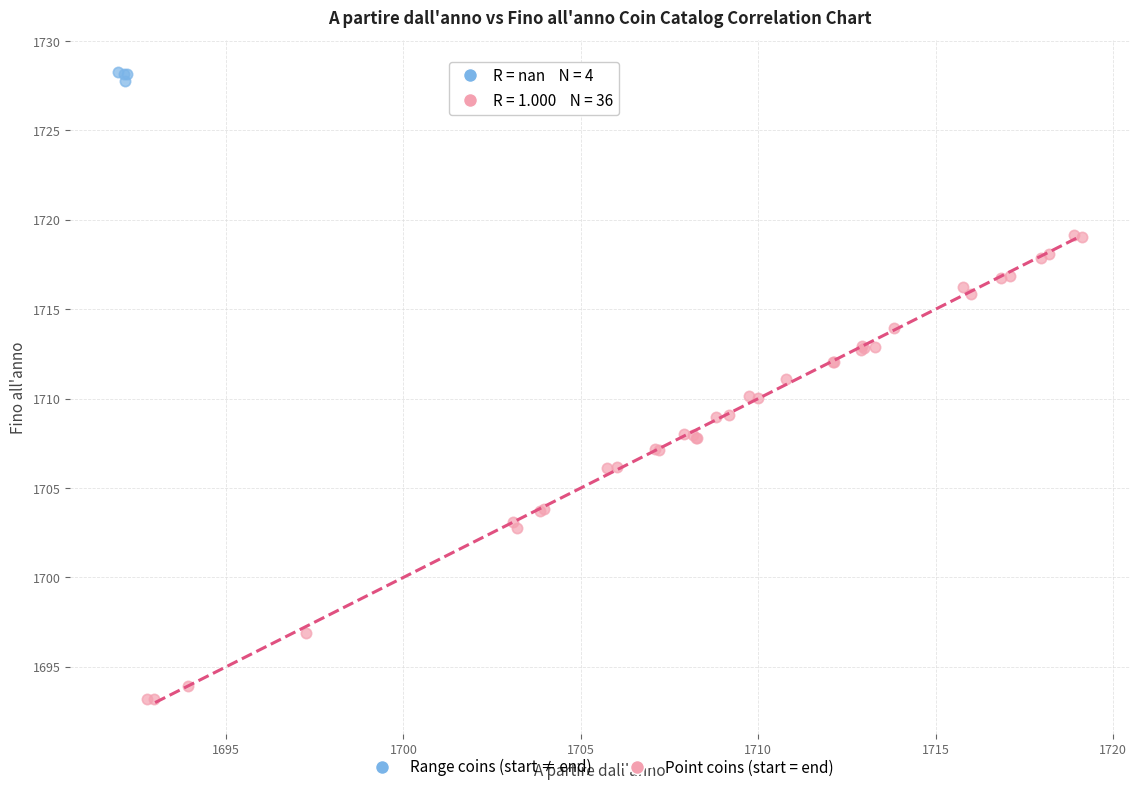

Which series reaches the minimum Y coordinate?

Point coins (start = end)